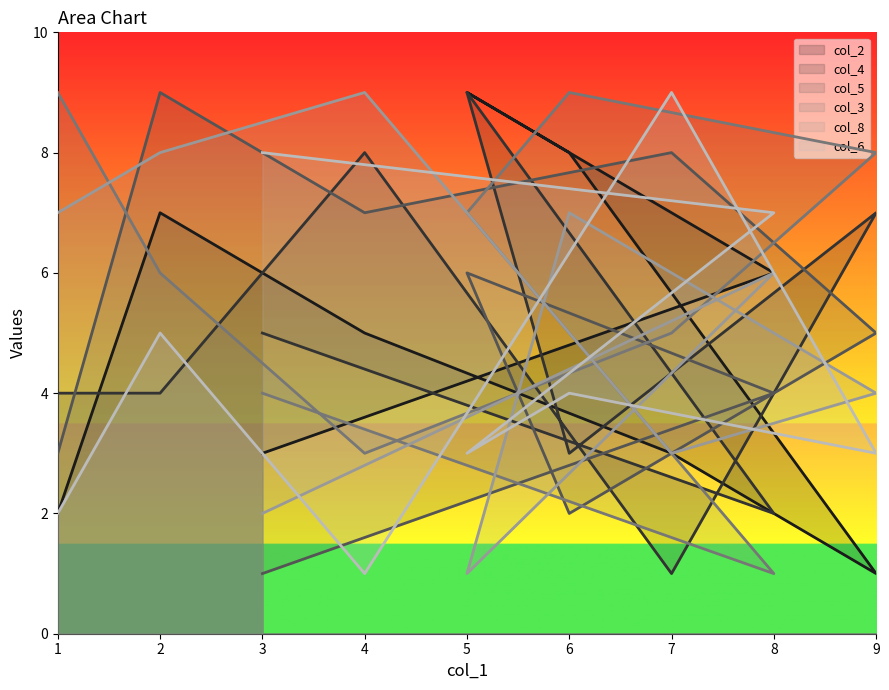

How many lines are shown in the chart?

6